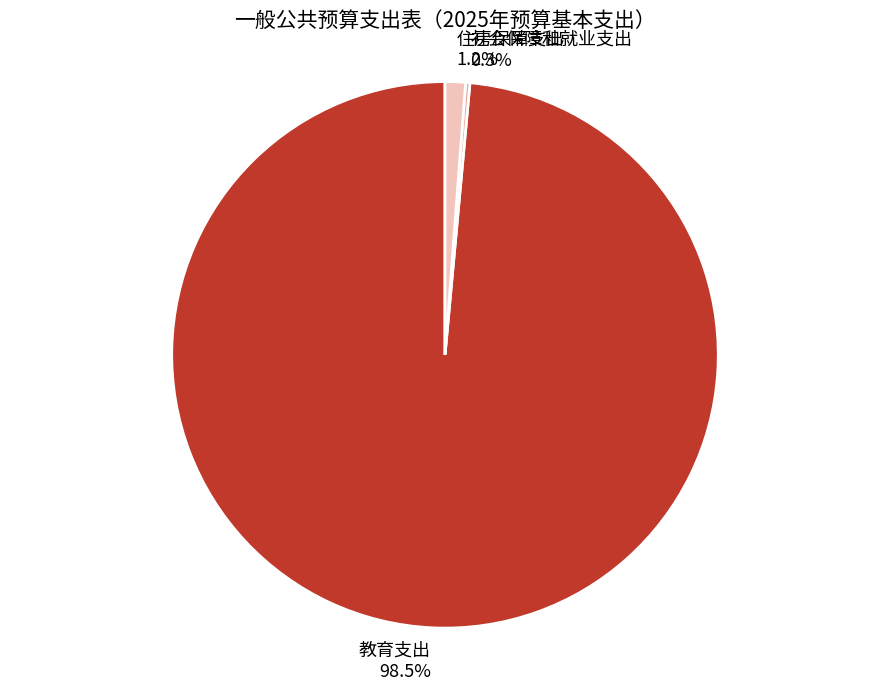

Is the sum of 住房保障支出 and 教育支出 greater than half?

Yes